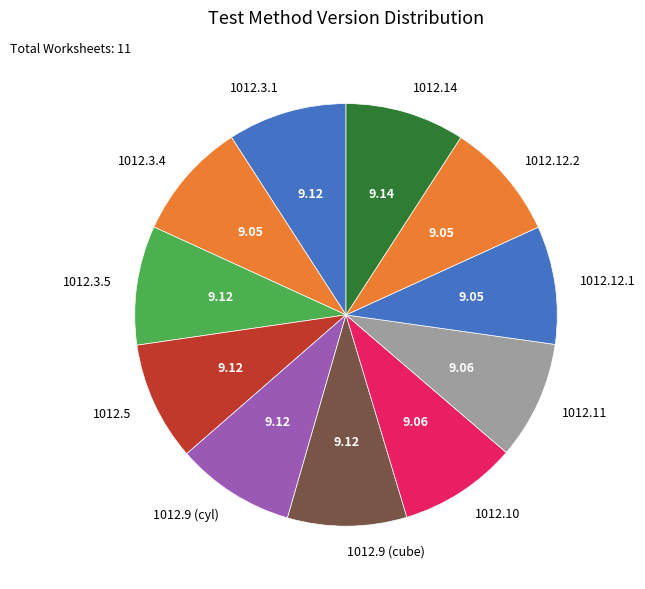

Approximately how many times larger is the value at 1012.10 compared to 1012.3.4?

1.0